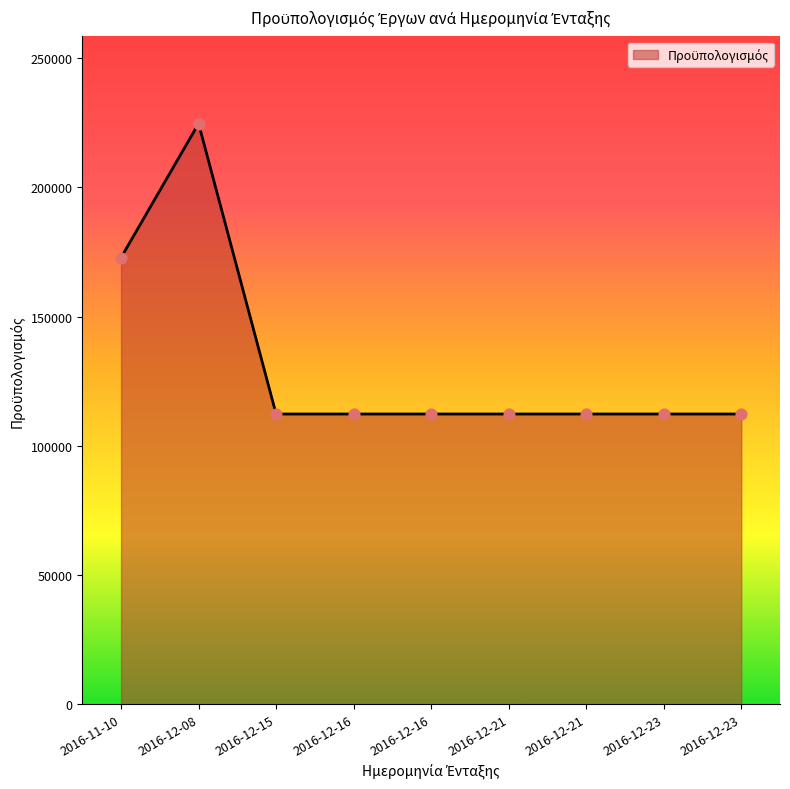

Between 2016-12-23 and 2016-12-23, which is larger?

2016-12-23